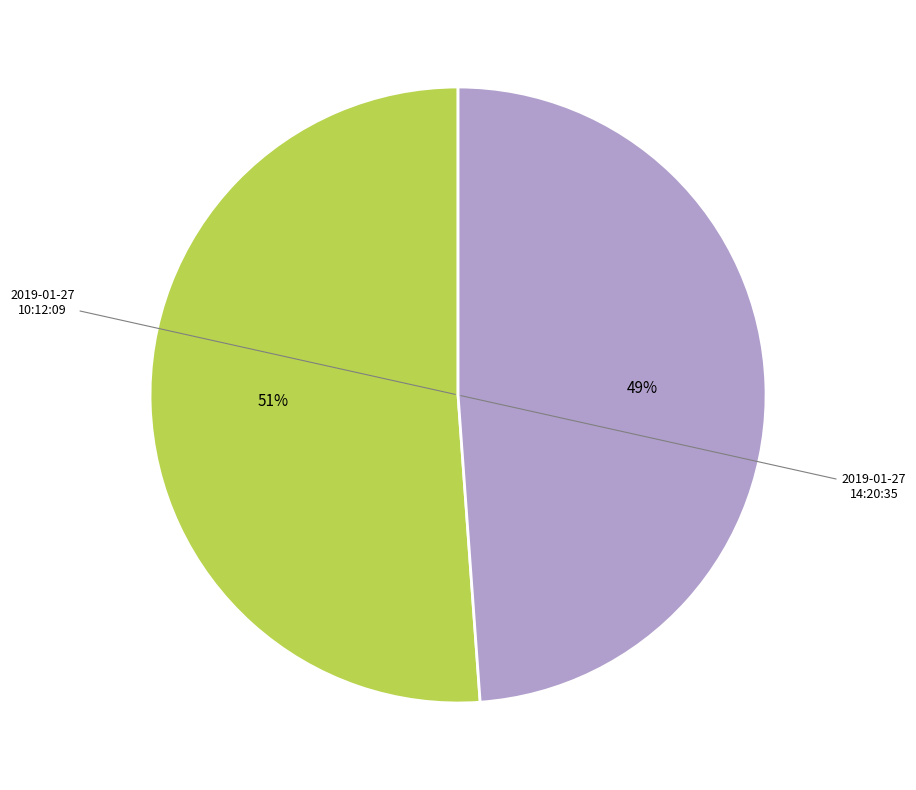

To the nearest percent, what is the average slice percentage?

50%